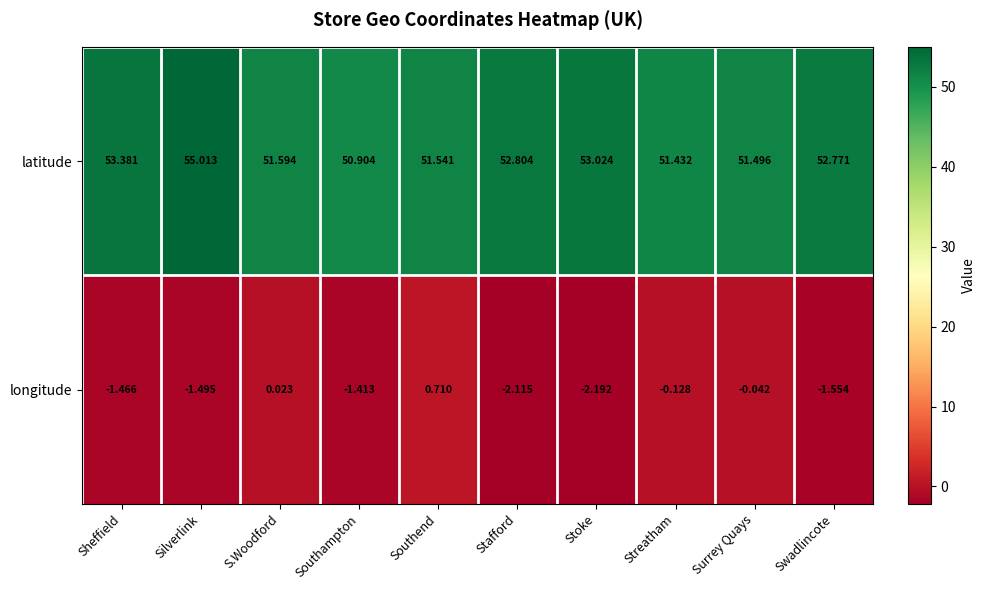

Which series changed the most between Silverlink and S.Woodford?

latitude